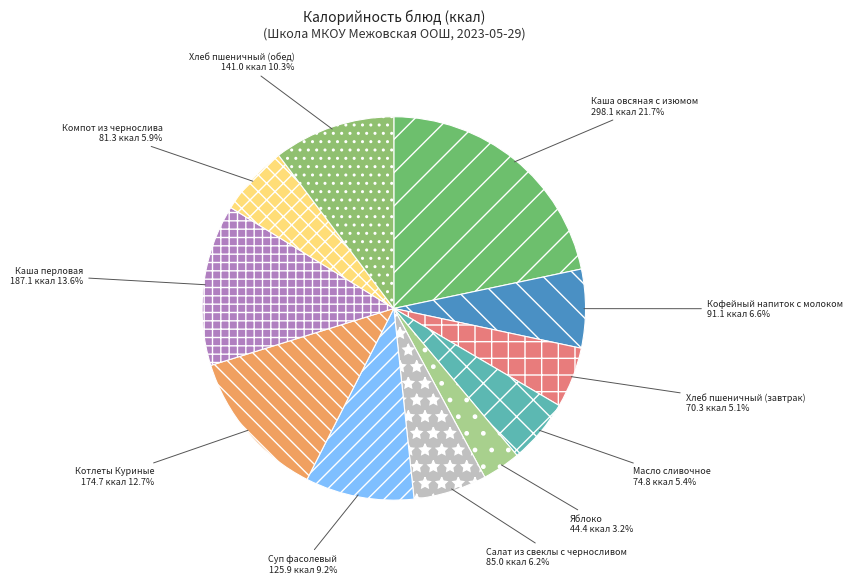

To the nearest percent, what is the average slice percentage?

9%